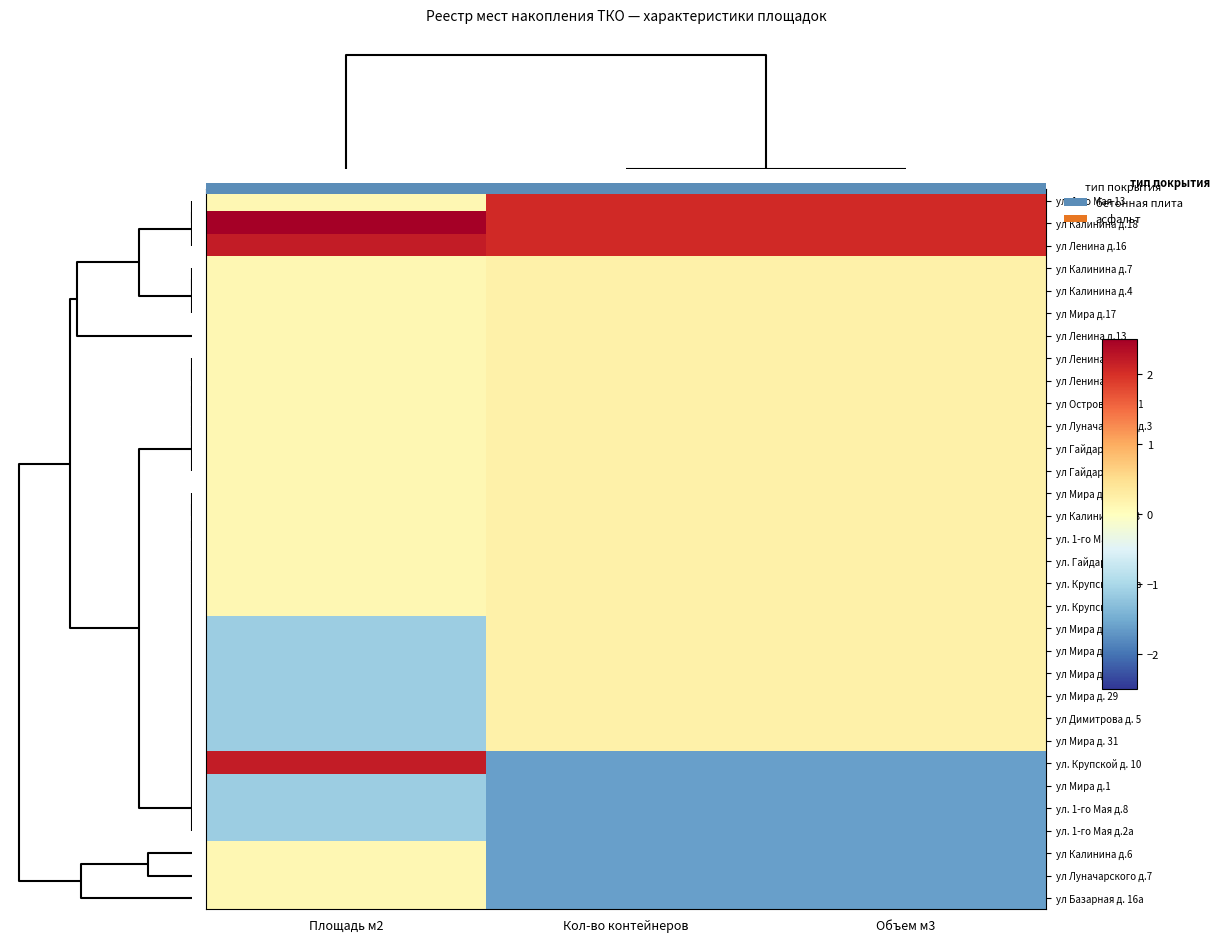

What is the difference between the ул. Крупской д. 7в values at Площадь м2 and Кол-во контейнеров?

0.1